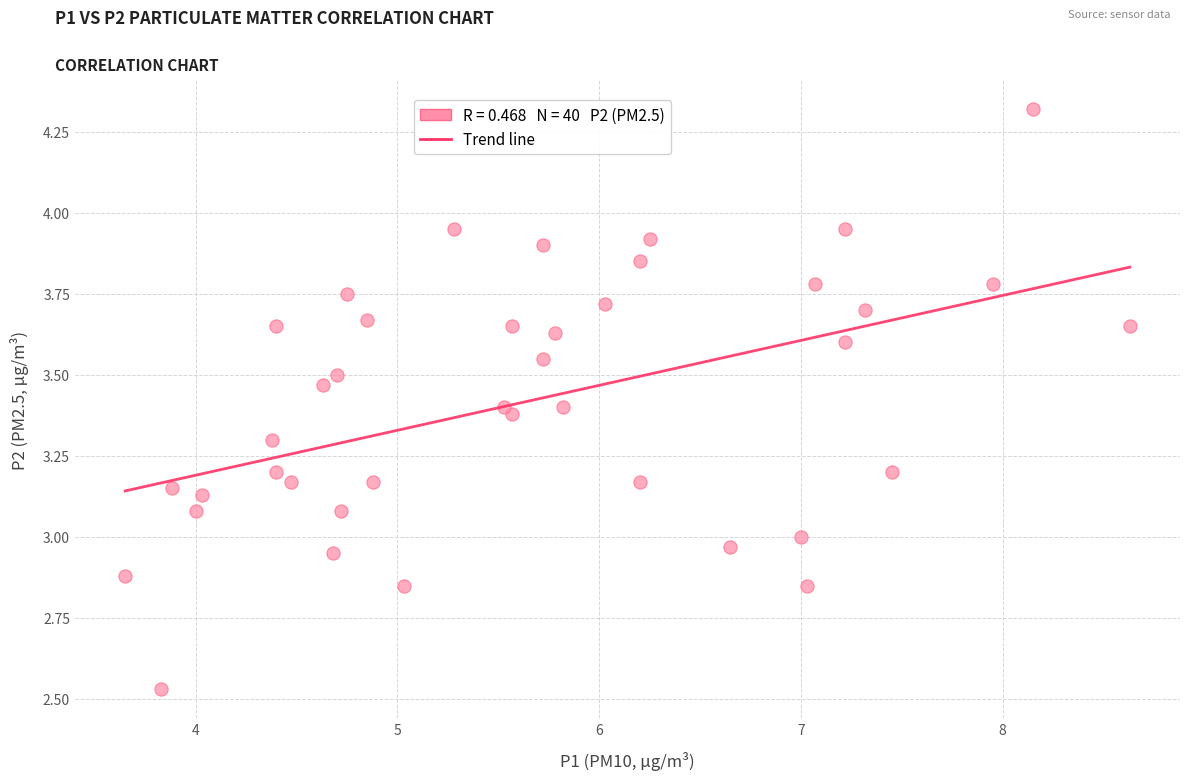

What is the range of Y values (max minus min)?

1.8